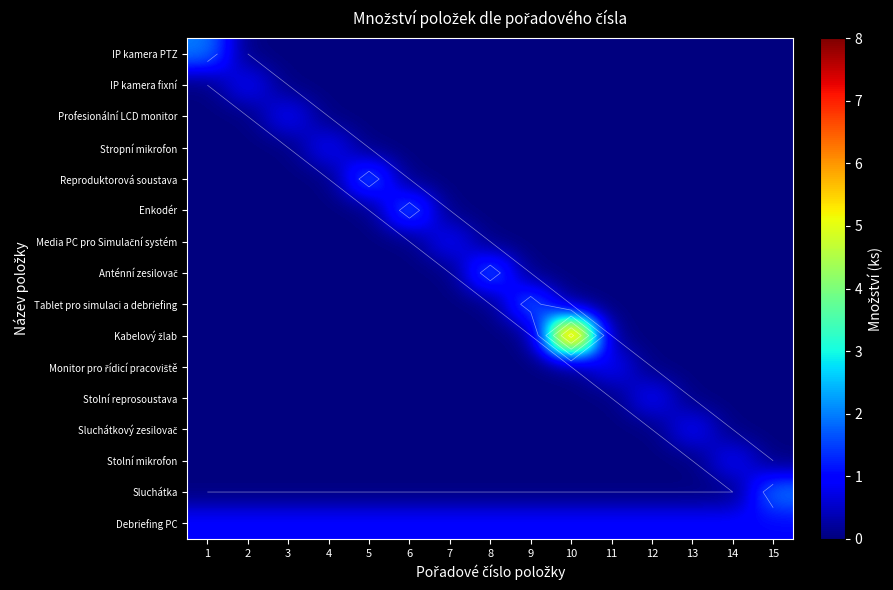

Which series has the largest range (max minus min)?

Kabelový žlab